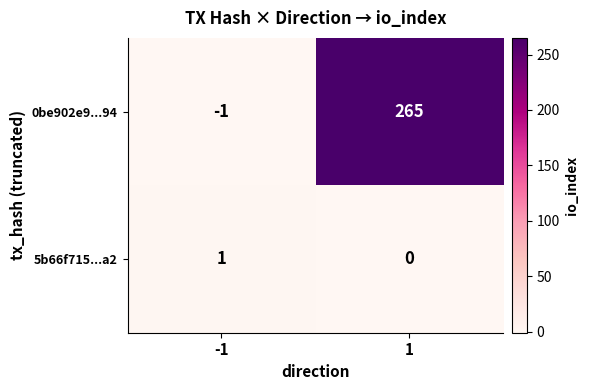

At how many categories does at least one series exceed 5?

1